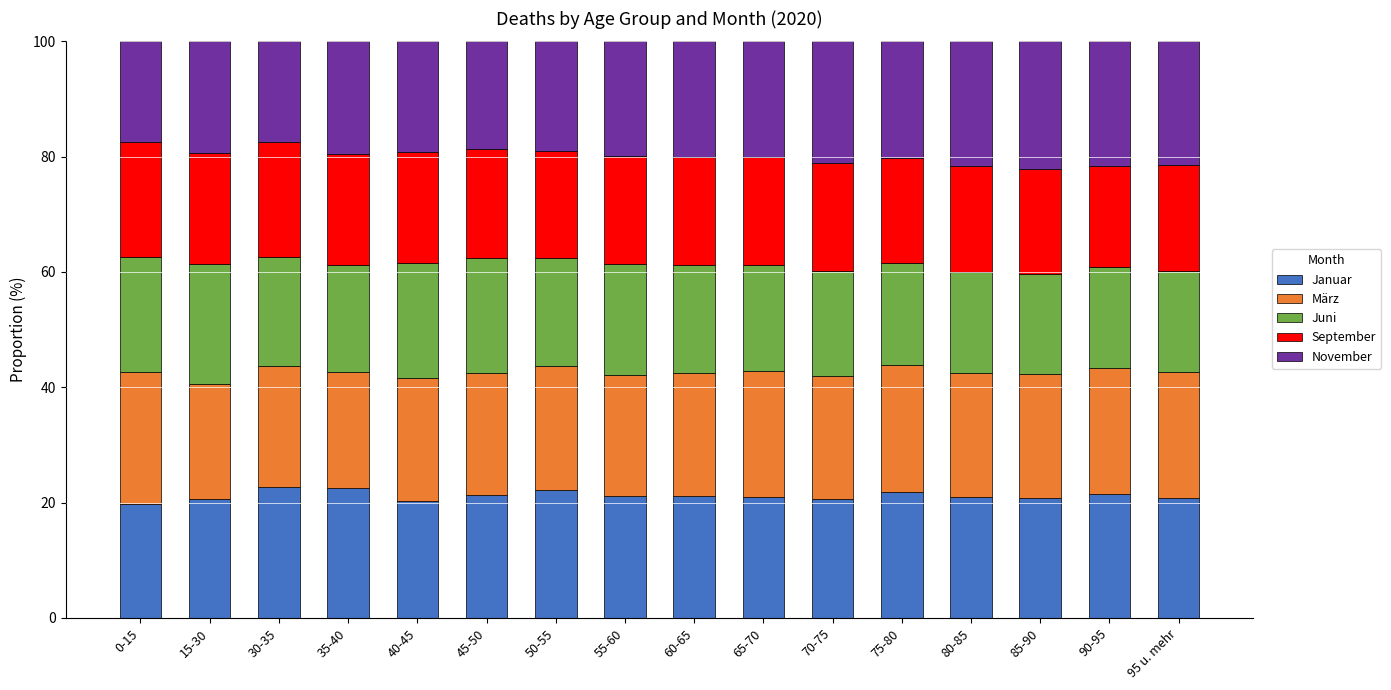

What is the difference between the maximum and minimum values in the Januar series?

2.8